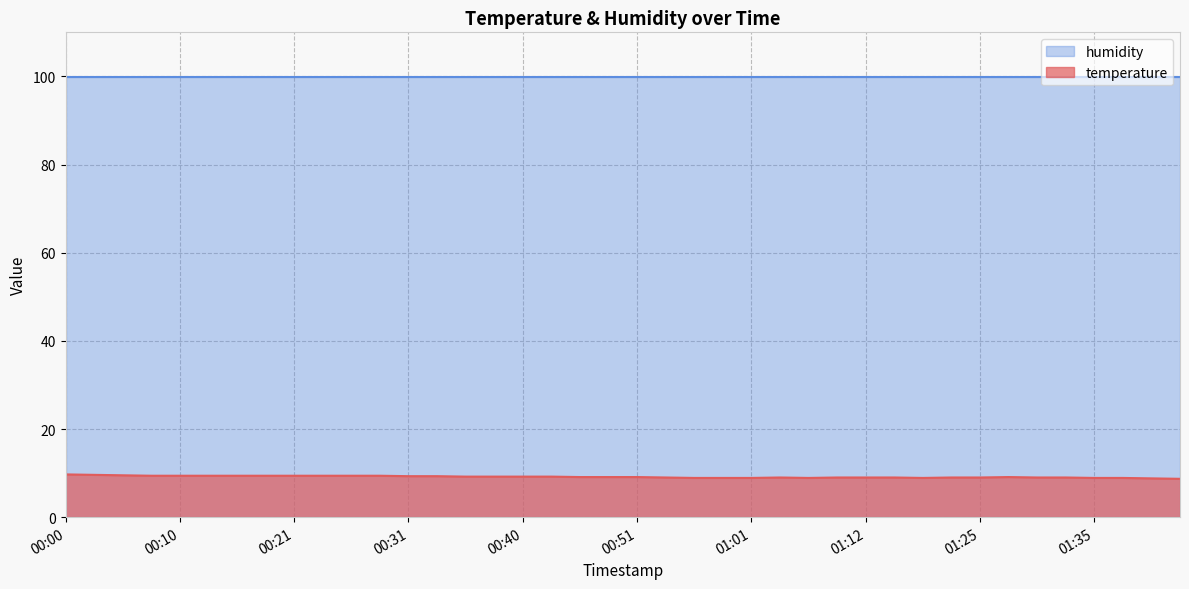

Which has a higher value, 01:32 or 01:17?

01:32